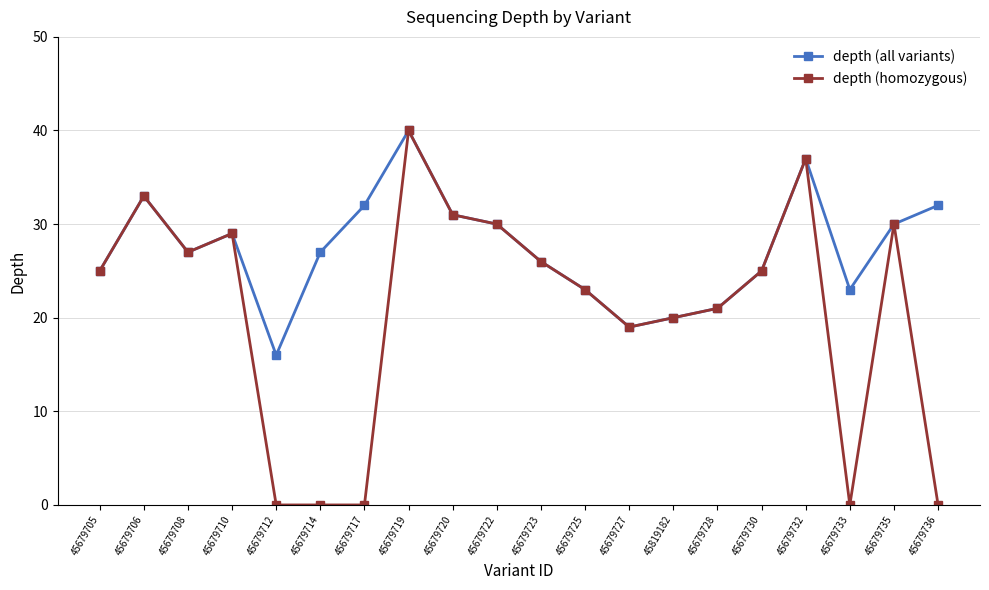

True or false: depth (homozygous) has a value of 51 at 45679720.

False